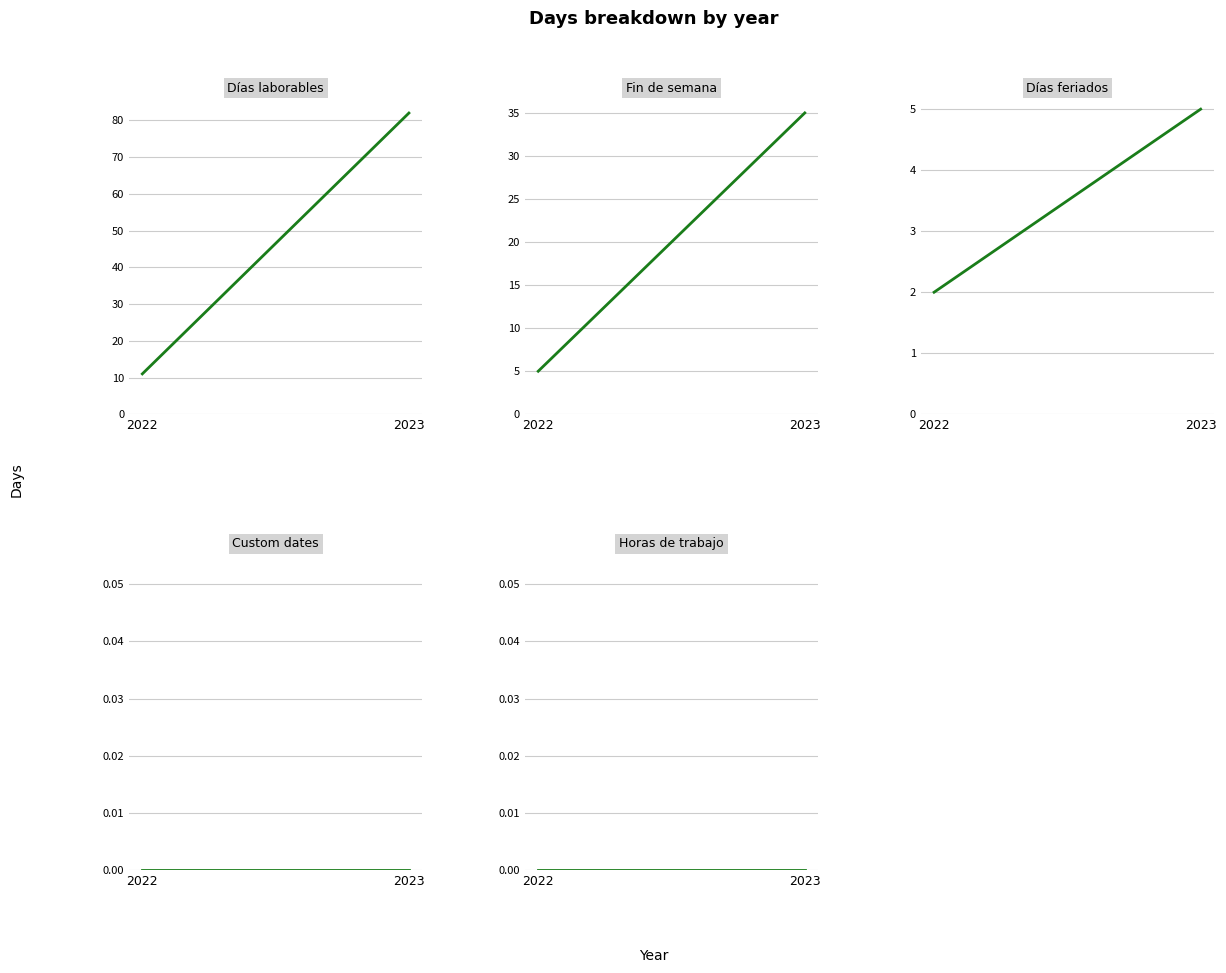

What is the difference between the highest and lowest values at 2023?

82